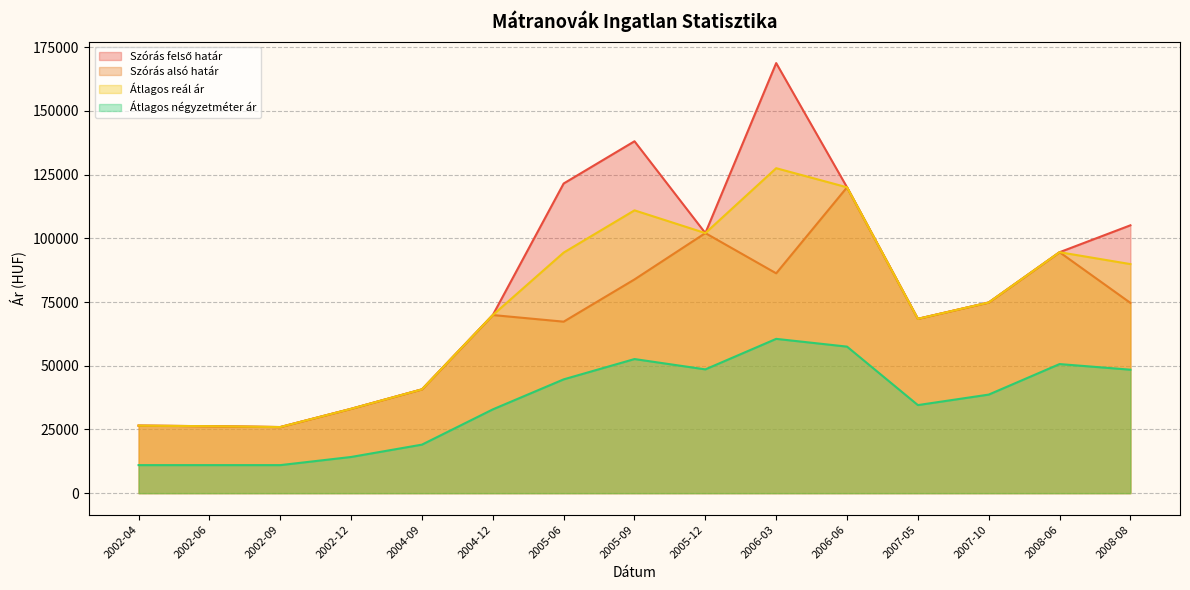

Is it true that Szórás alsó határ equals 86264 at 2006-03?

True